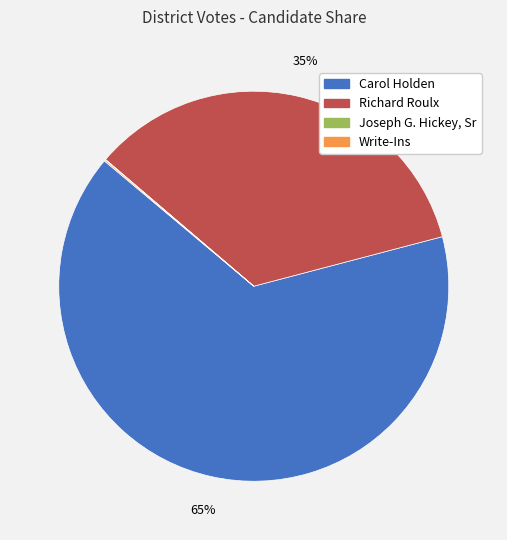

What percentage is the Carol Holden slice, to the nearest percent?

65%